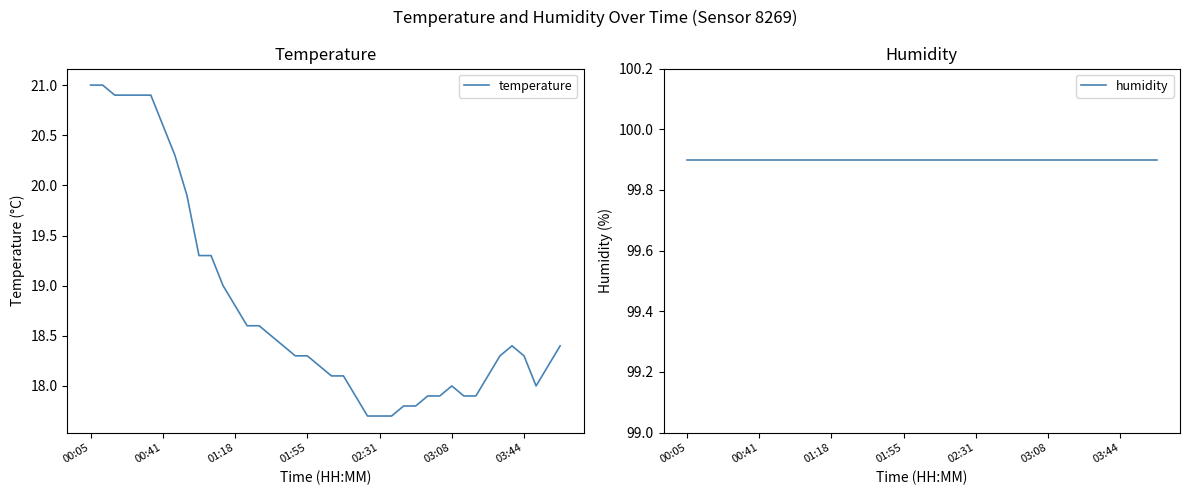

Where is the first local maximum for temperature?

03:08